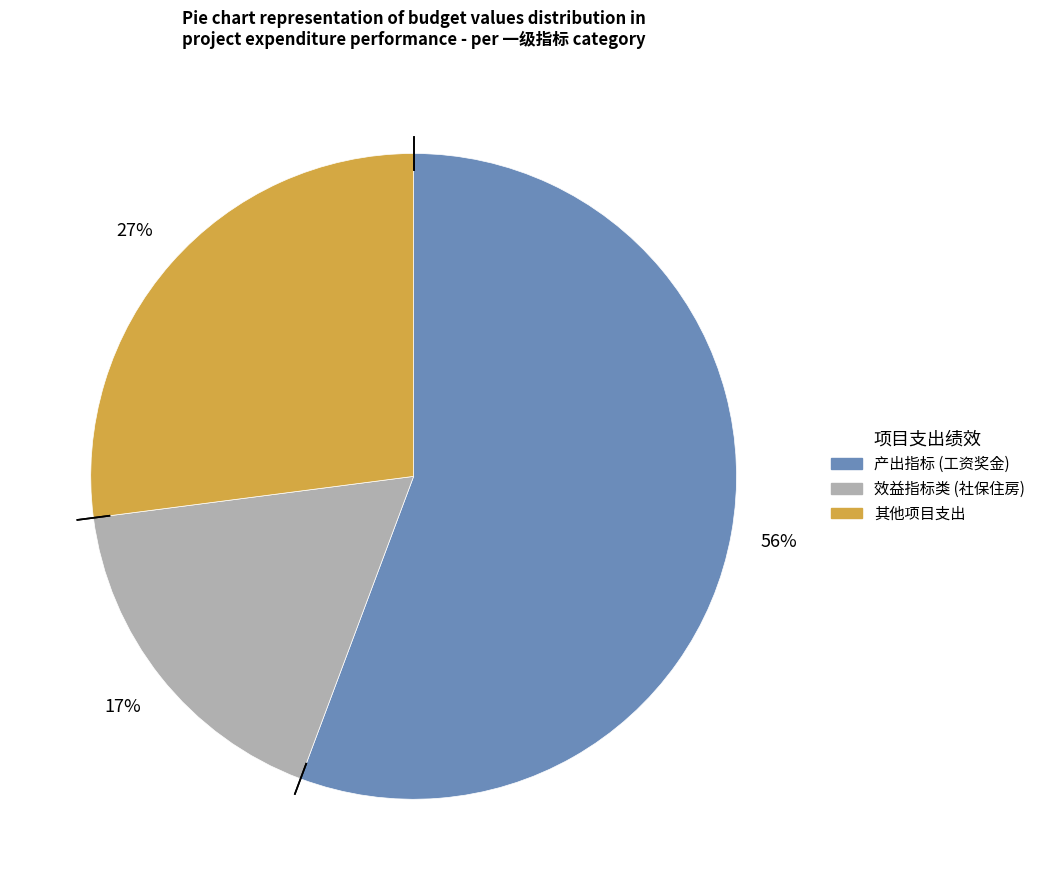

To the nearest percent, what is the average slice percentage?

33%